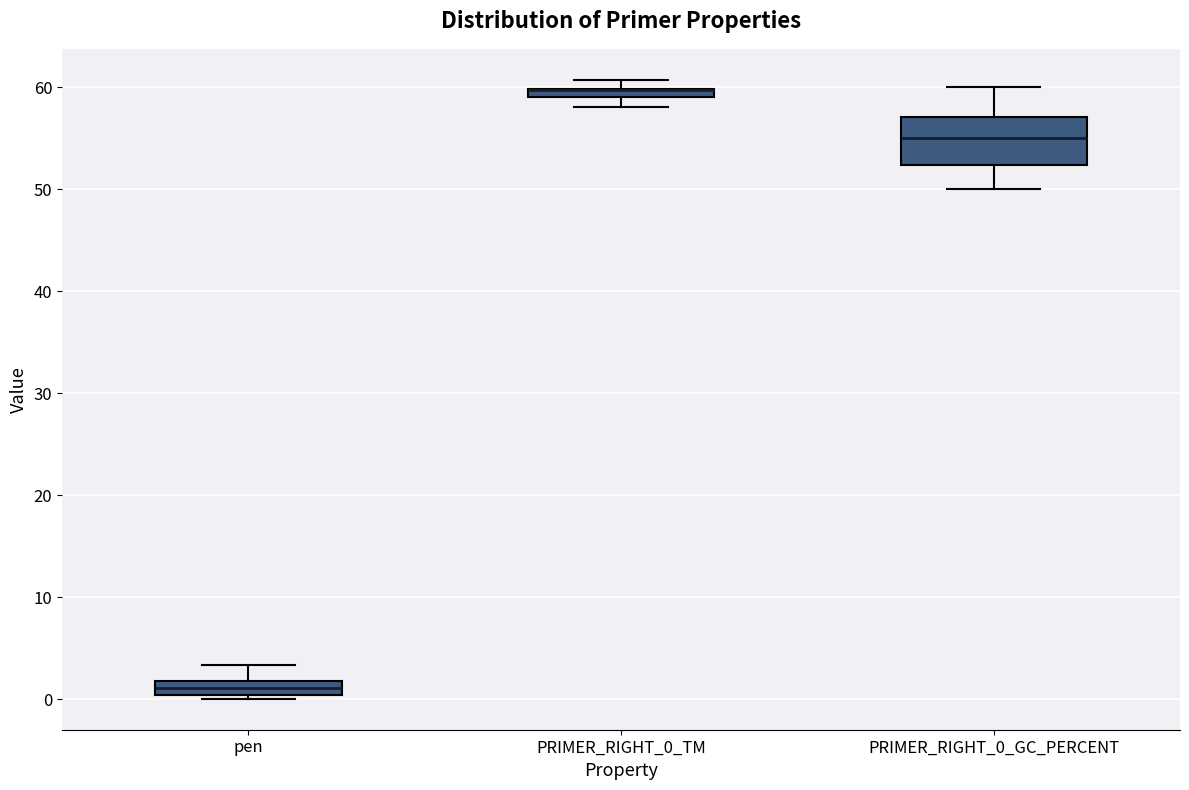

Where is the upper edge of the box for PRIMER_RIGHT_0_GC_PERCENT on the y-axis? The values are not printed on the chart, so give them approximately, as read against the axis.

57